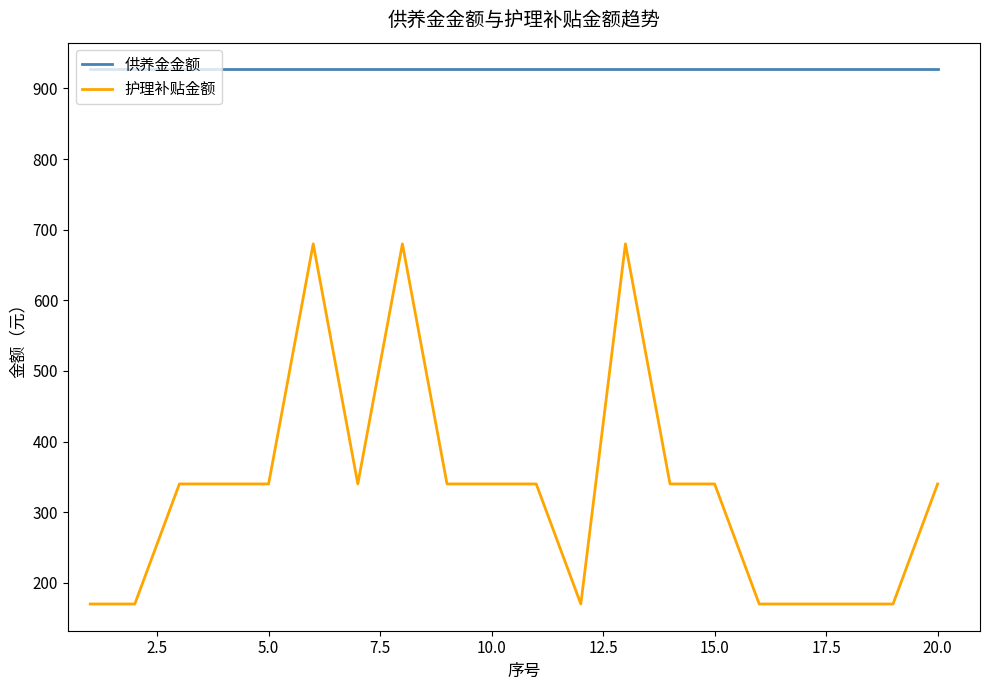

Reading right to left, list all the values displayed in this chart.

供养金金额: 927	927	927	927	927	927	927	927	927	927	927	927	927	927	927	927	927	927	927	927
护理补贴金额: 340	170	170	170	170	340	340	680	170	340	340	340	680	340	680	340	340	340	170	170